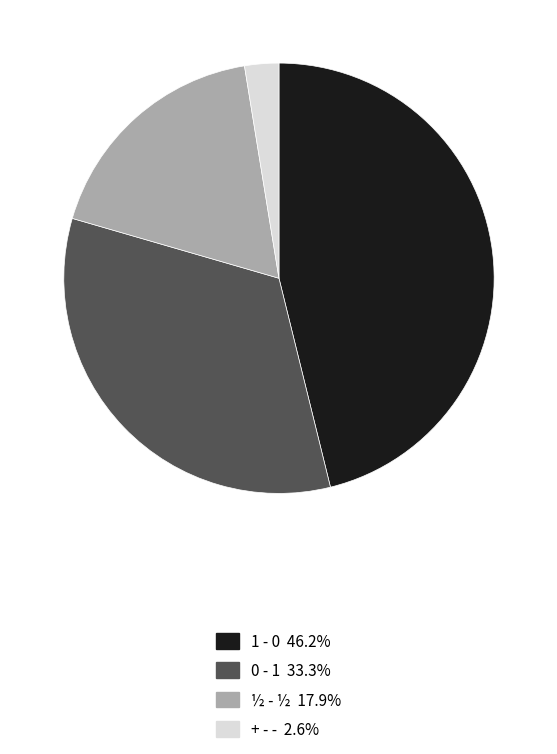

What is the ratio of the value at 1 - 0 to the value at 0 - 1?

1.4